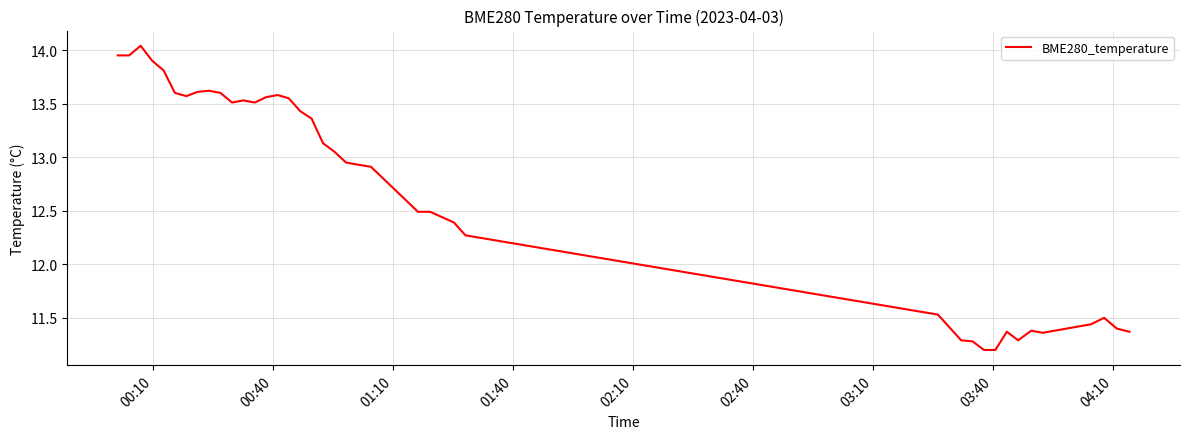

What is the smallest value displayed?

11.2